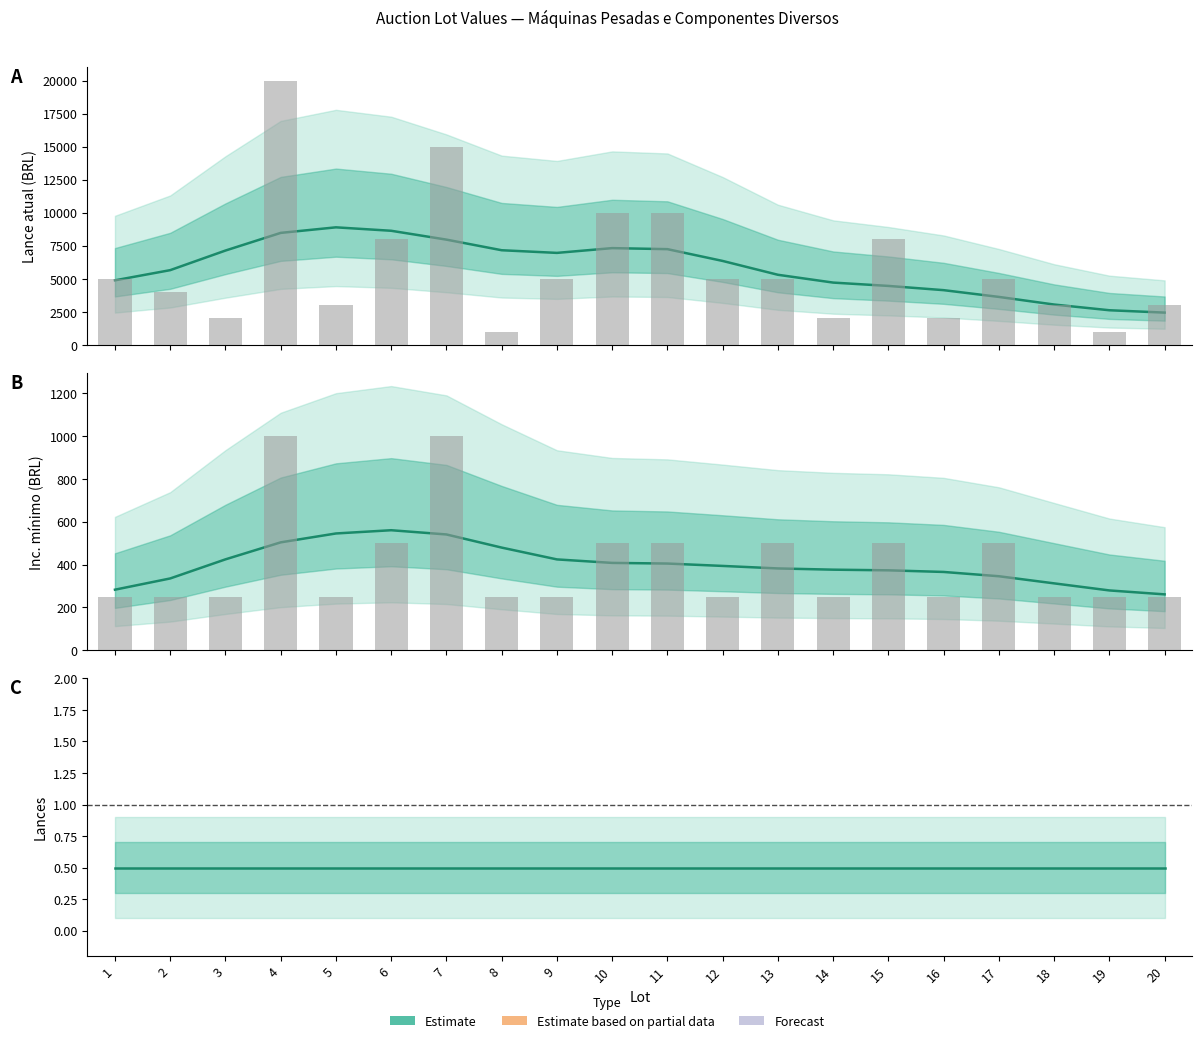

What is the value of the Lance atual bar at the 5th from the left?

3000